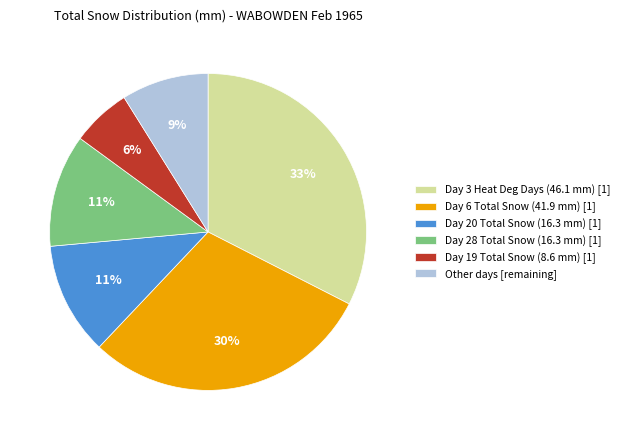

To the nearest percent, what is the difference between the Day 19 Total Snow (8.6 mm) [1] and Day 20 Total Snow (16.3 mm) [1] slice percentages?

5%